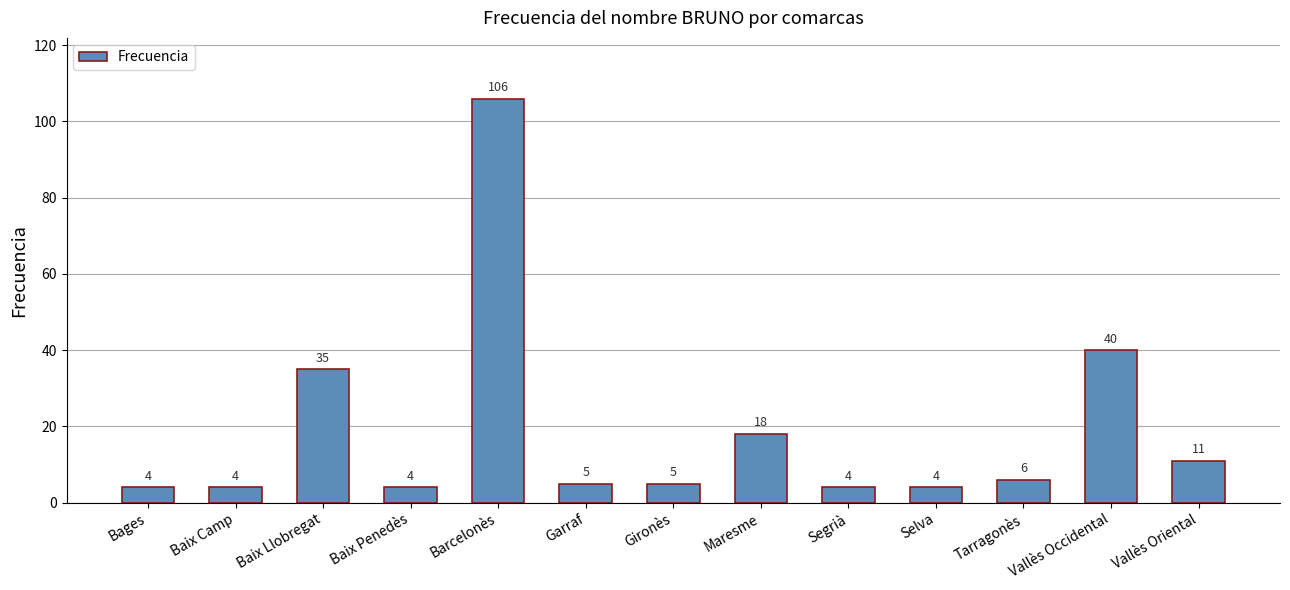

At which category does the chart reach its peak across all series?

Barcelonès